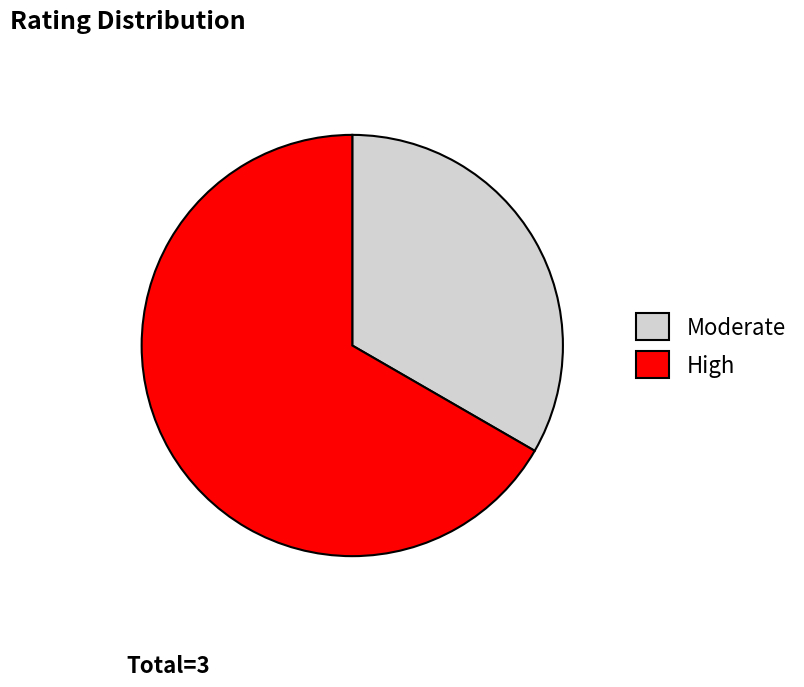

Which has a higher value, Moderate or High?

High